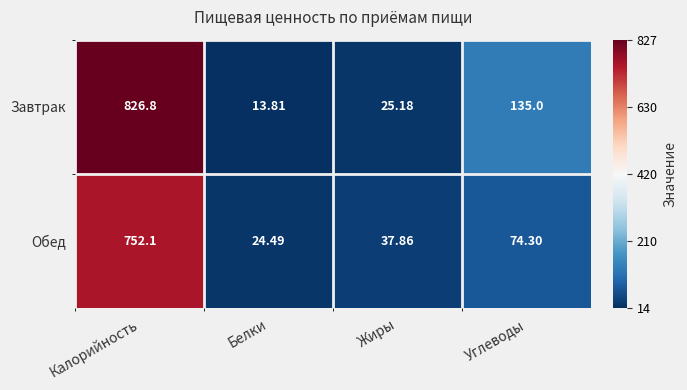

Which series has the largest range (max minus min)?

Завтрак